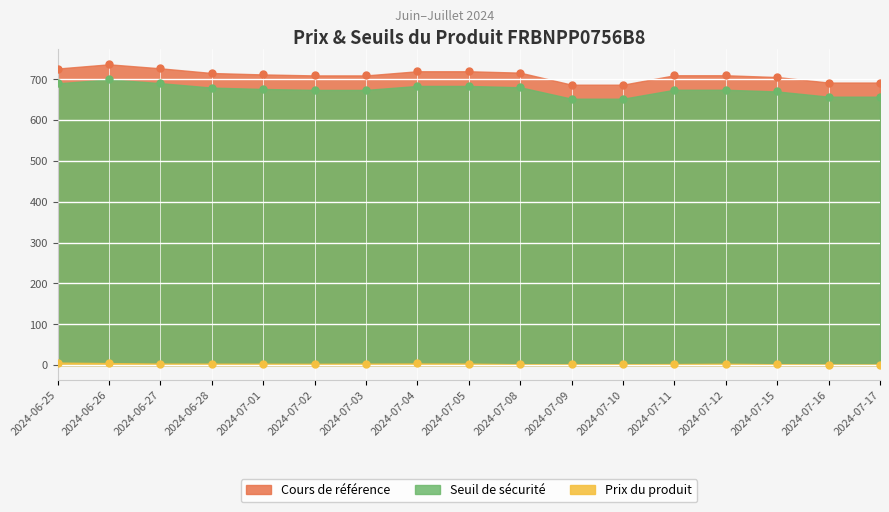

What is the highest value of the Cours de référence series?

700.0